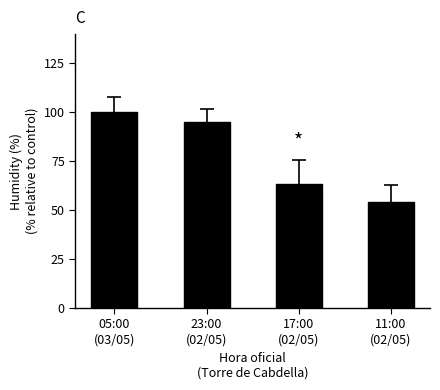

Between 17:00
(02/05) and 23:00
(02/05), which is larger?

23:00
(02/05)